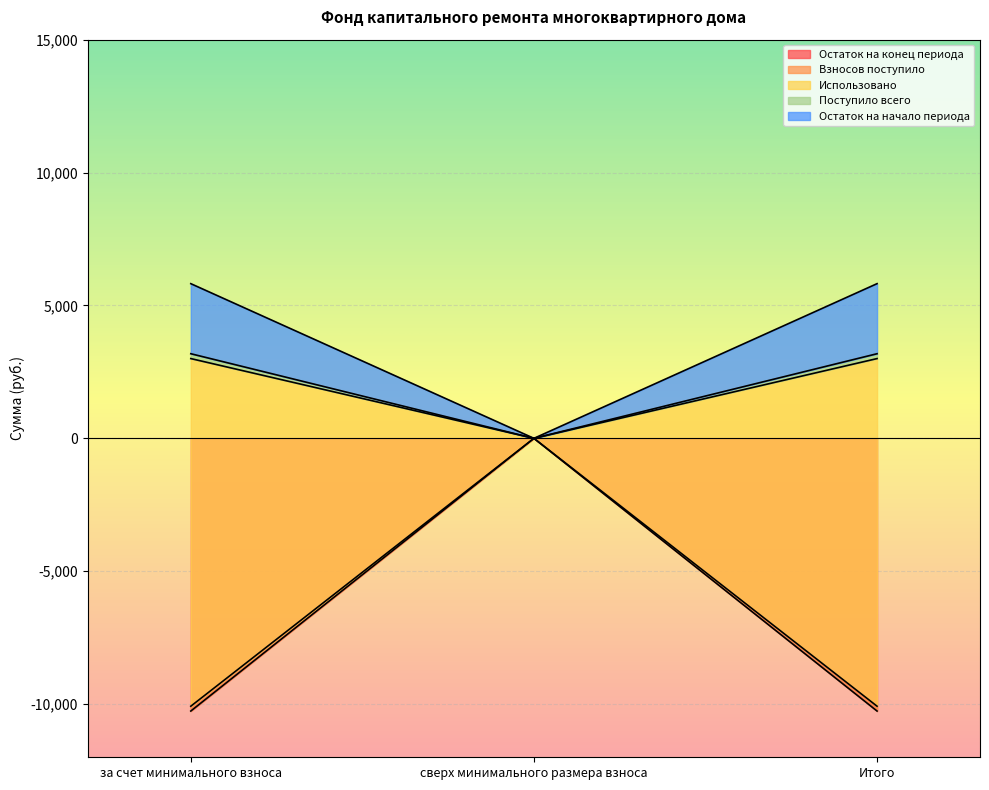

Reading left to right, transcribe all the data shown in this chart.

Остаток на конец периода: -10260.6	0.0	-10260.6
Взносов поступило: 3000.9	0.0	3000.9
Использовано: 3183.8	0.0	3183.8
Поступило всего: -10078.7	0.0	-10078.7
Остаток на начало периода: 5819.9	0.0	5819.9